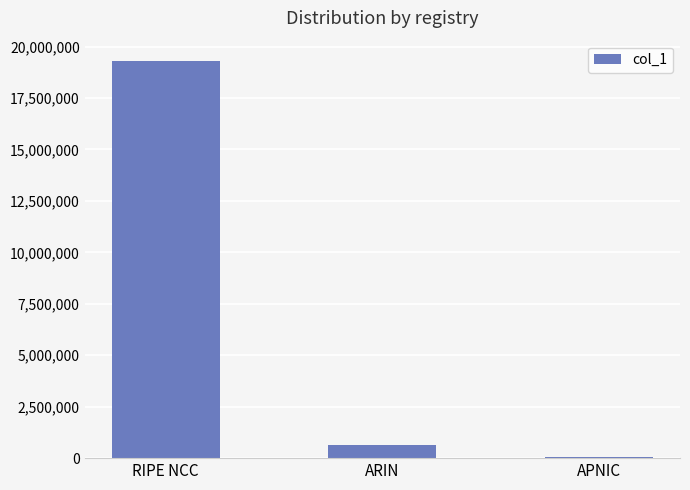

Rank the categories by value from highest to lowest.

RIPE NCC, ARIN, APNIC